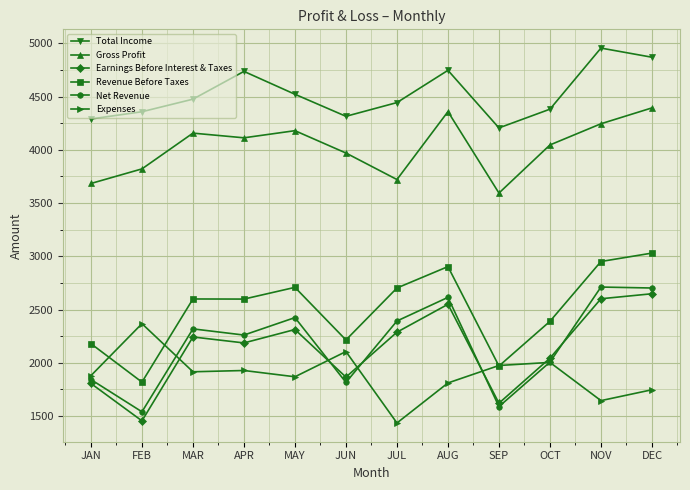

Which series has the largest total across all categories?

Total Income